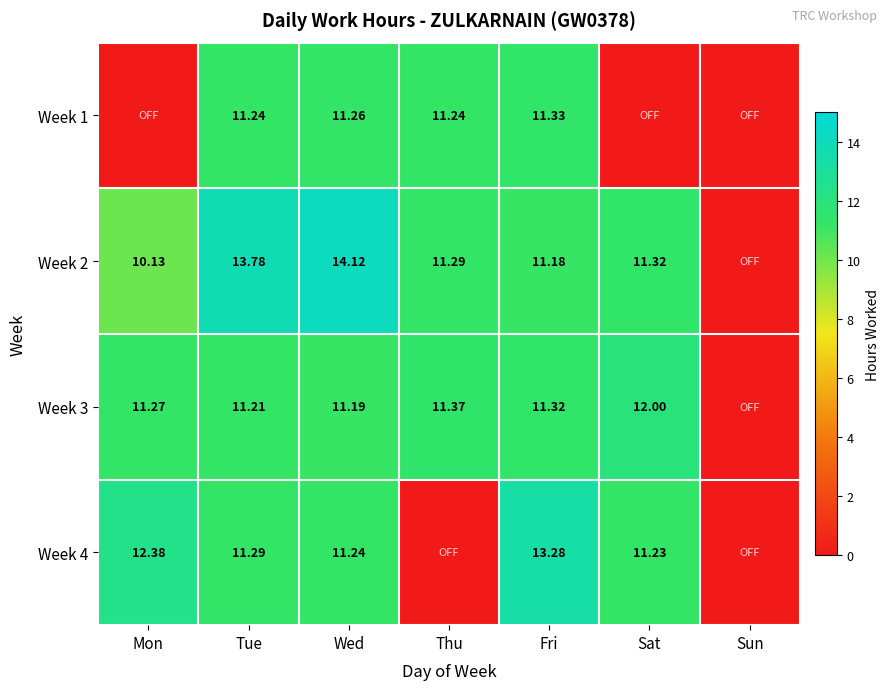

Is the value of Week 2 at Mon greater than the value of Week 3 at Mon?

No